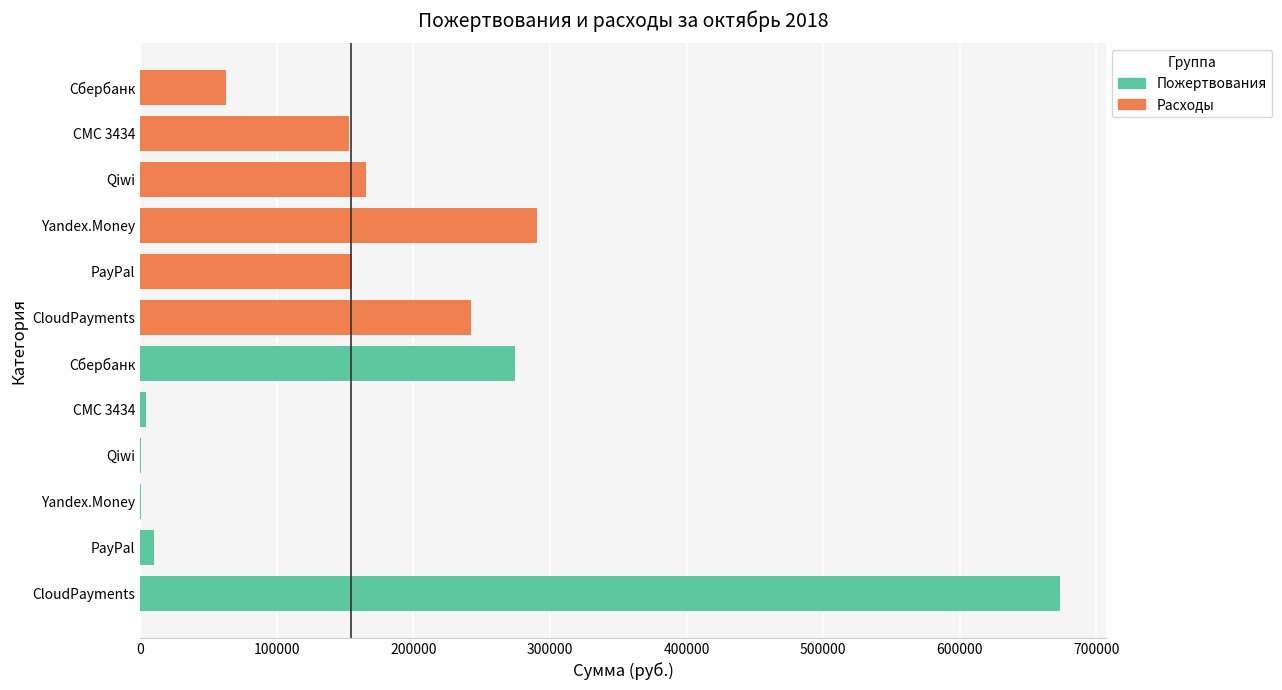

What value does the Расходы series have at Yandex.Money?

290585.5